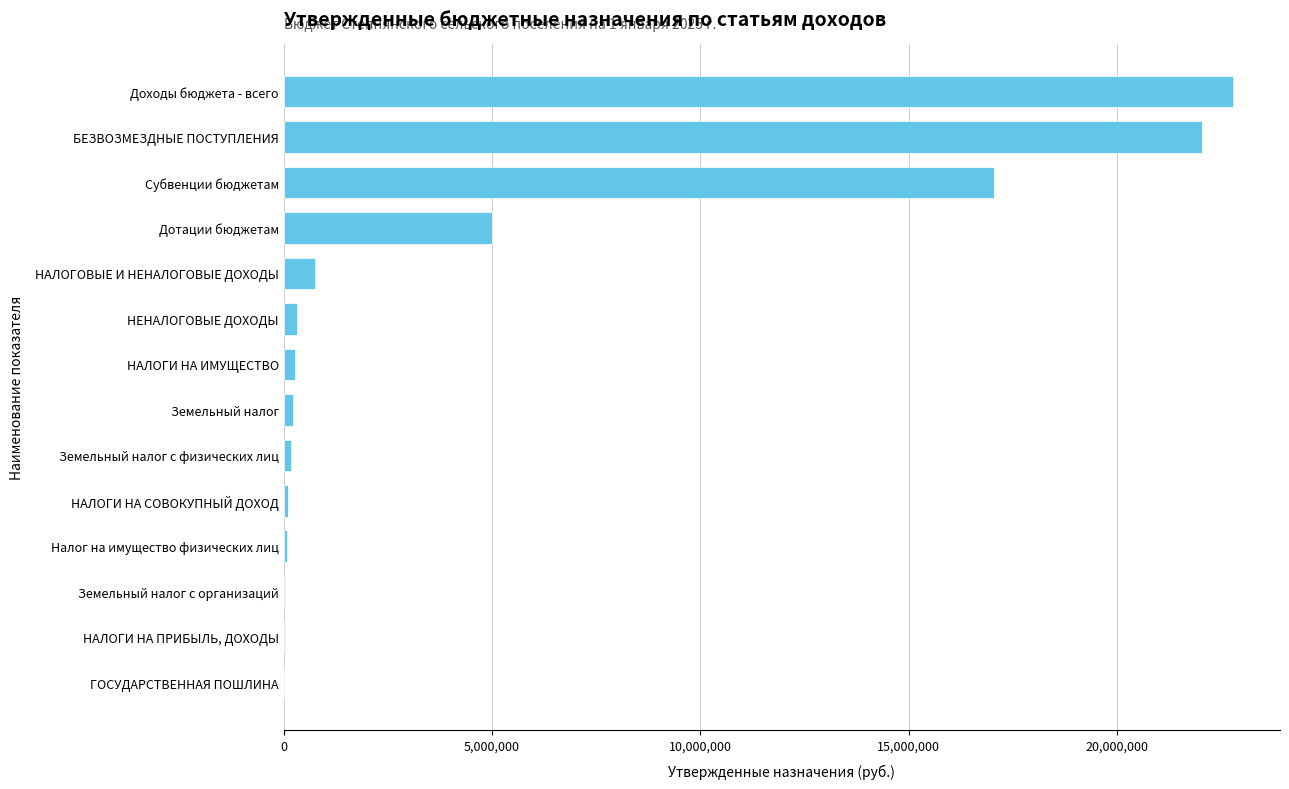

The chart shows a value of 37389827.3 at БЕЗВОЗМЕЗДНЫЕ ПОСТУПЛЕНИЯ. True or false?

False